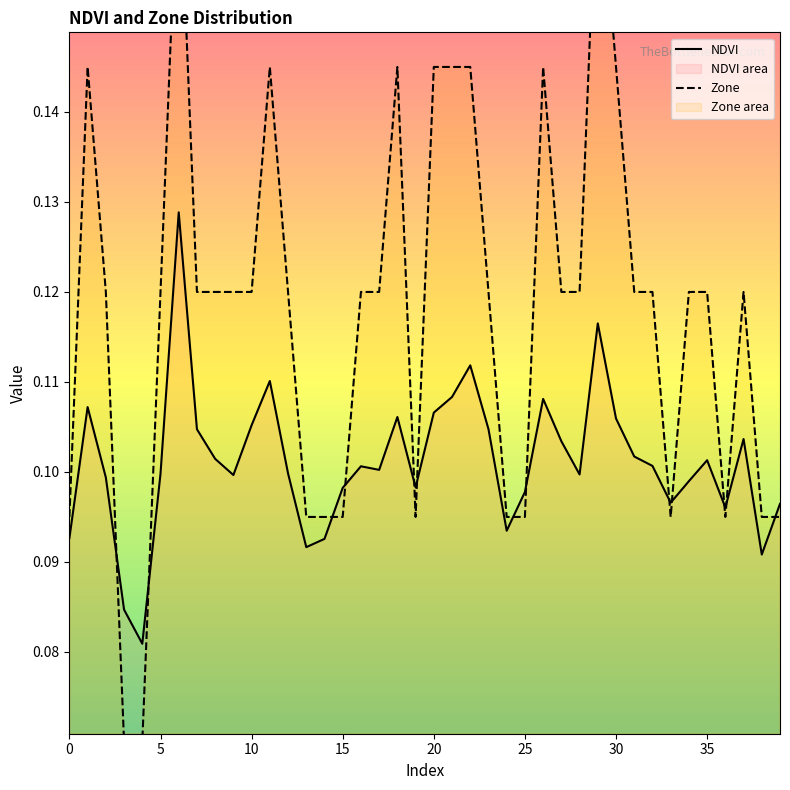

List the series in order of their overall mean, highest first.

Zone, NDVI